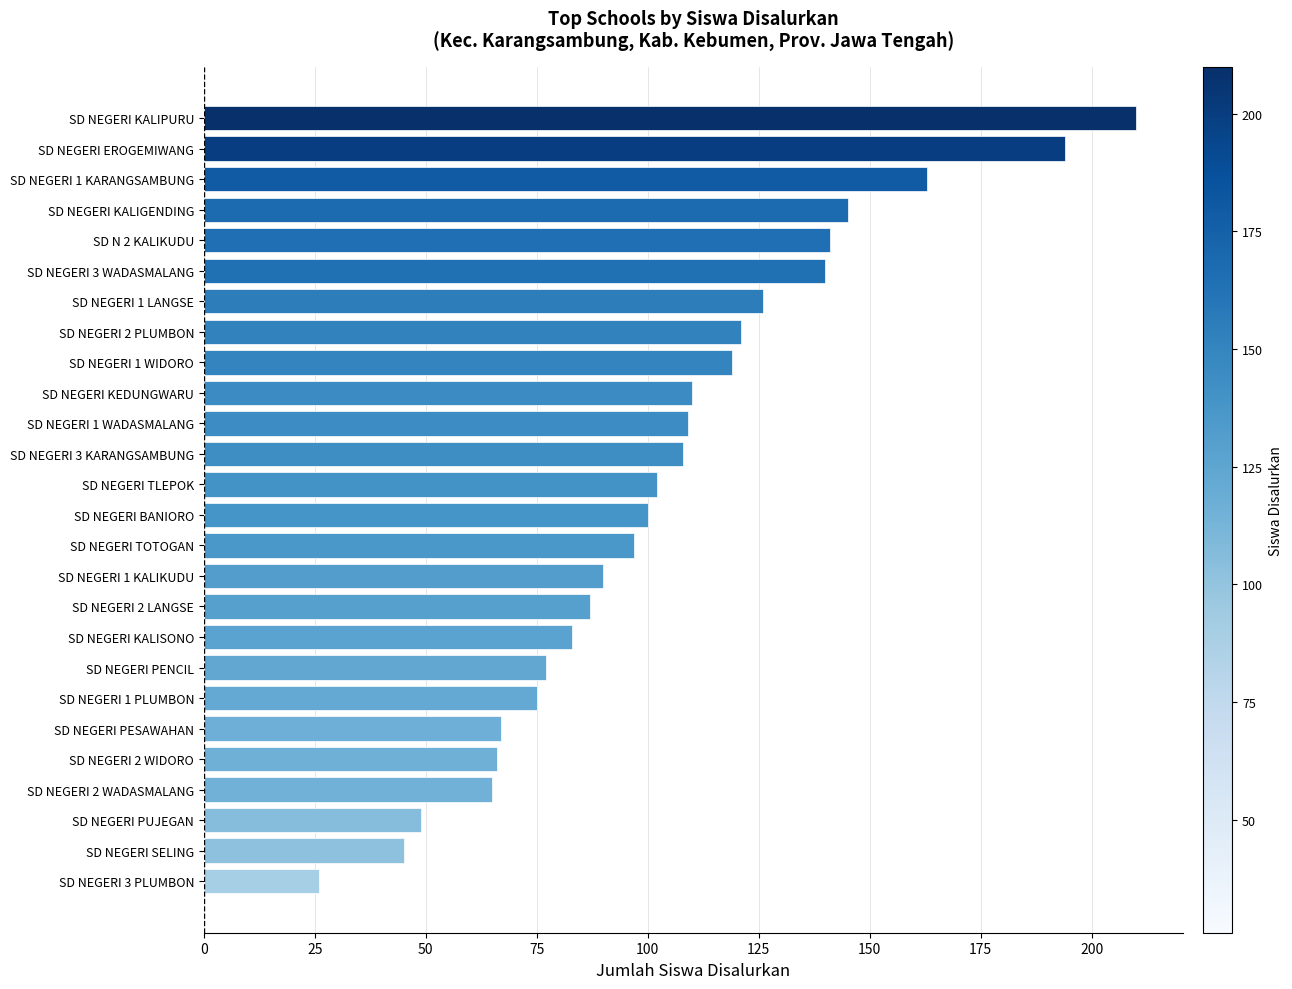

What is the difference between the maximum and minimum values?

184